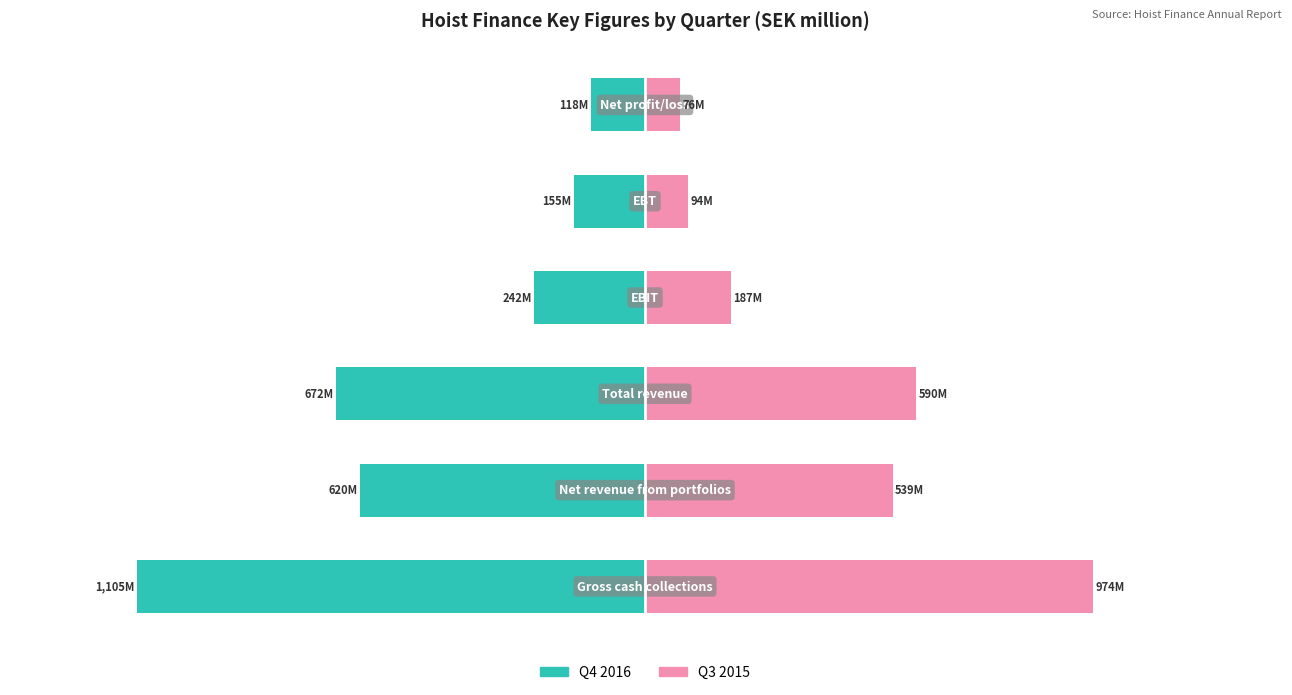

The Q3 2015 series shows 538.5 at −1000. True or false?

True